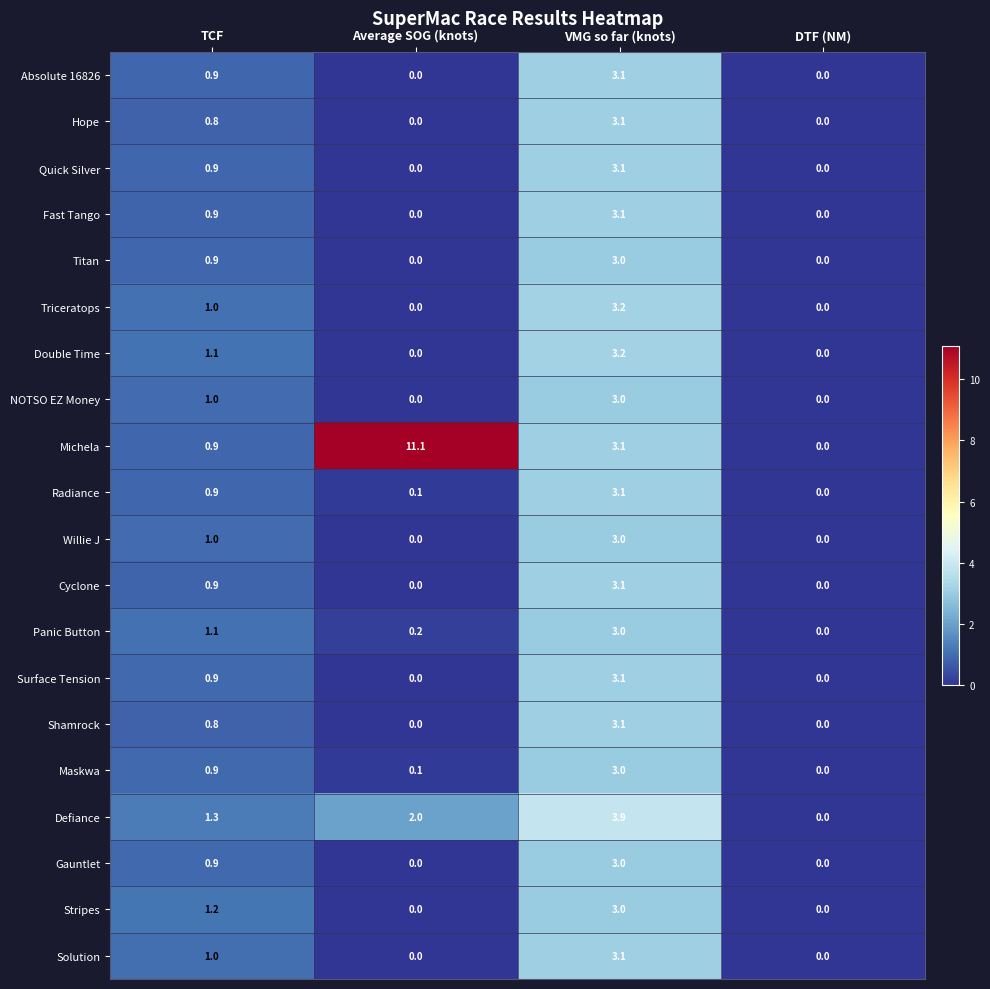

True or false: NOTSO EZ Money has a value of 1.0 at TCF.

True